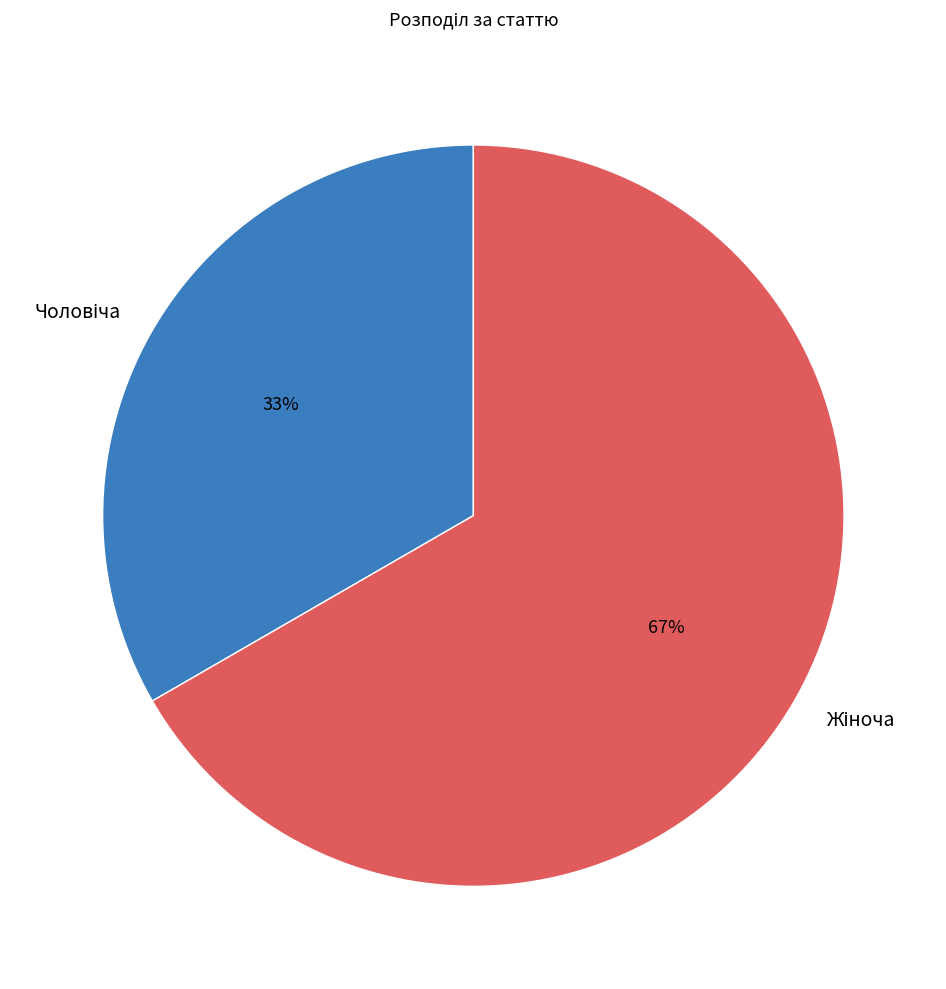

To the nearest percent, what is the average slice percentage?

50%